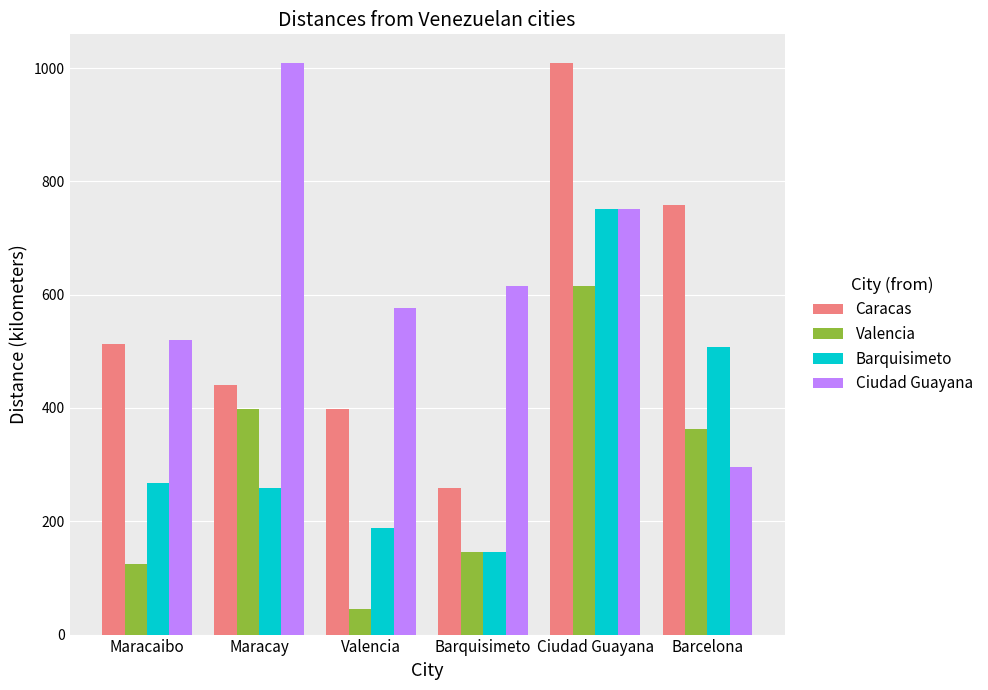

Reading right to left, extract all data points from this chart.

Caracas: 759	1009	258	398	440	513
Valencia: 363	616	145	45	398	124
Barquisimeto: 508	751	145	189	258	268
Ciudad Guayana: 295	751	616	577	1009	520